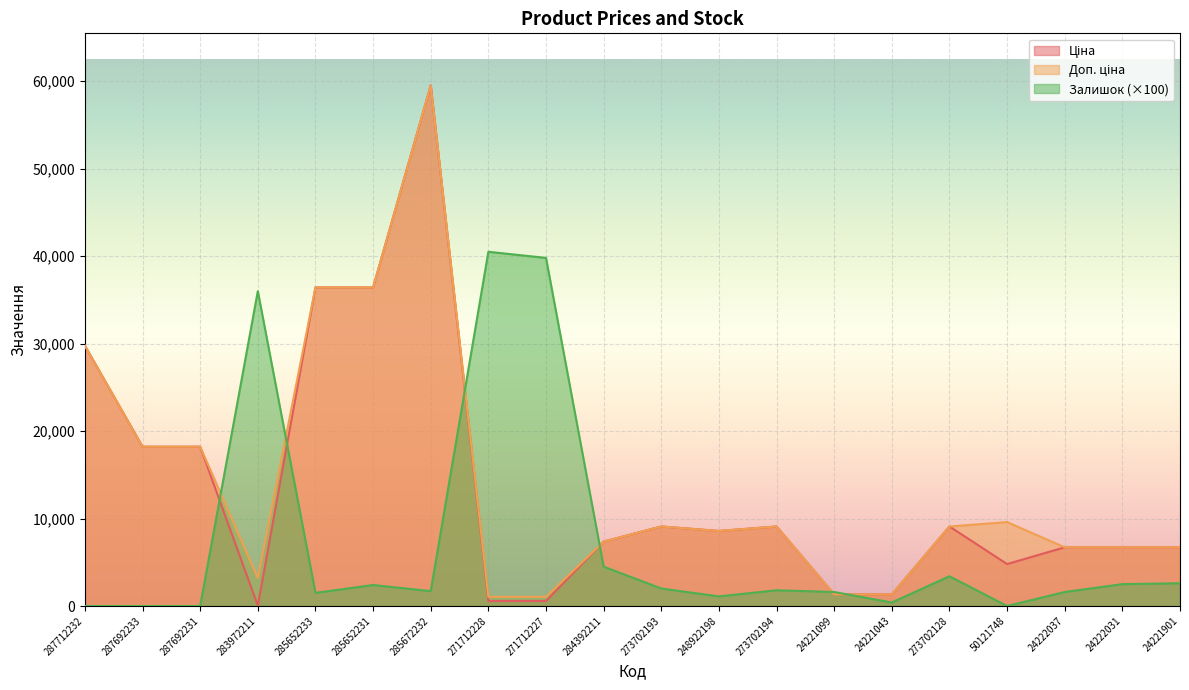

What is the average value of the Залишок series?

7170.0